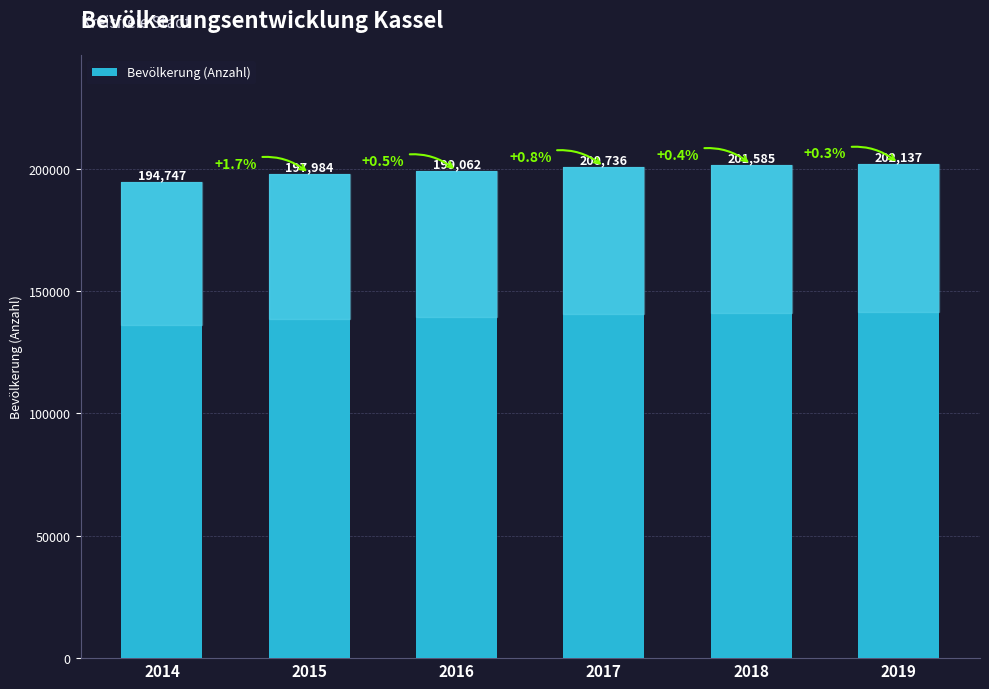

Which label corresponds to the largest value in the chart?

2019